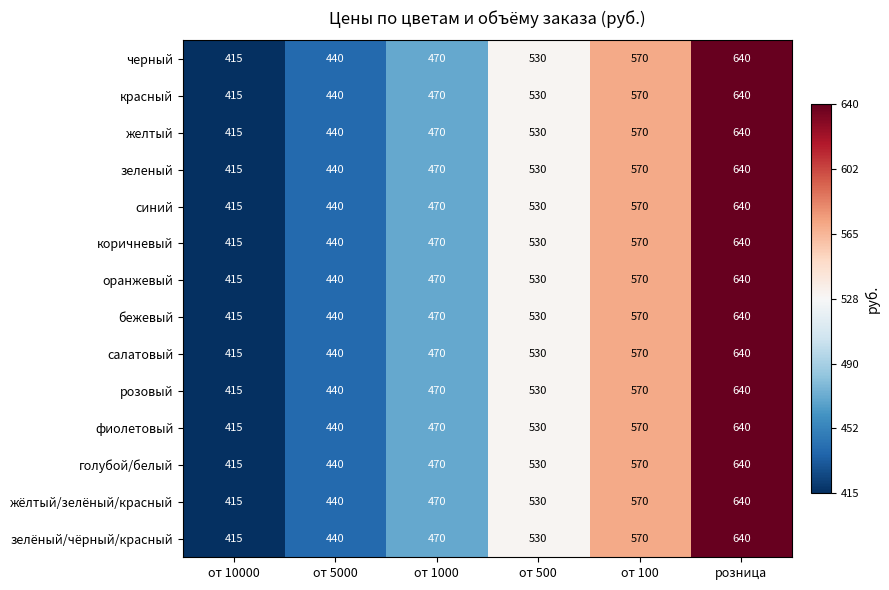

List the labels in order of оранжевый value, largest first.

розница, от 100, от 500, от 1000, от 5000, от 10000